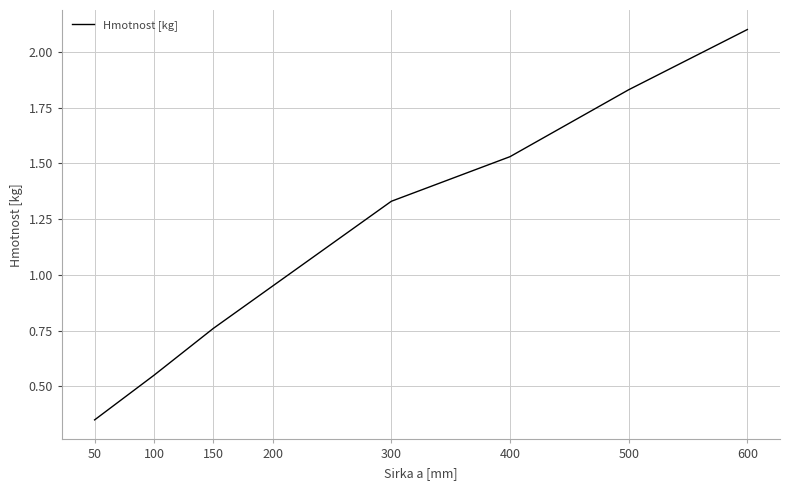

Is it true that the value at 200 is 1.5?

False